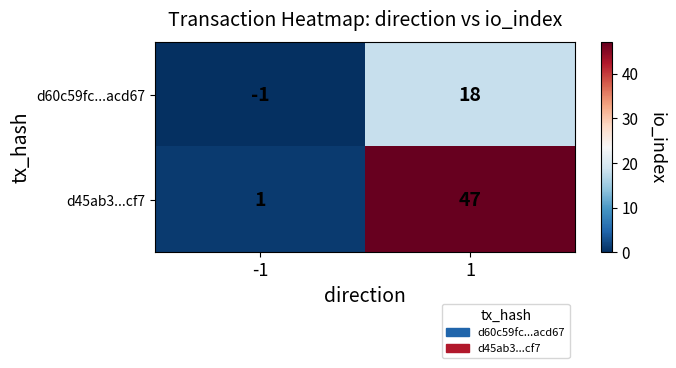

Which series has the largest total across all categories?

d45ab3...cf7